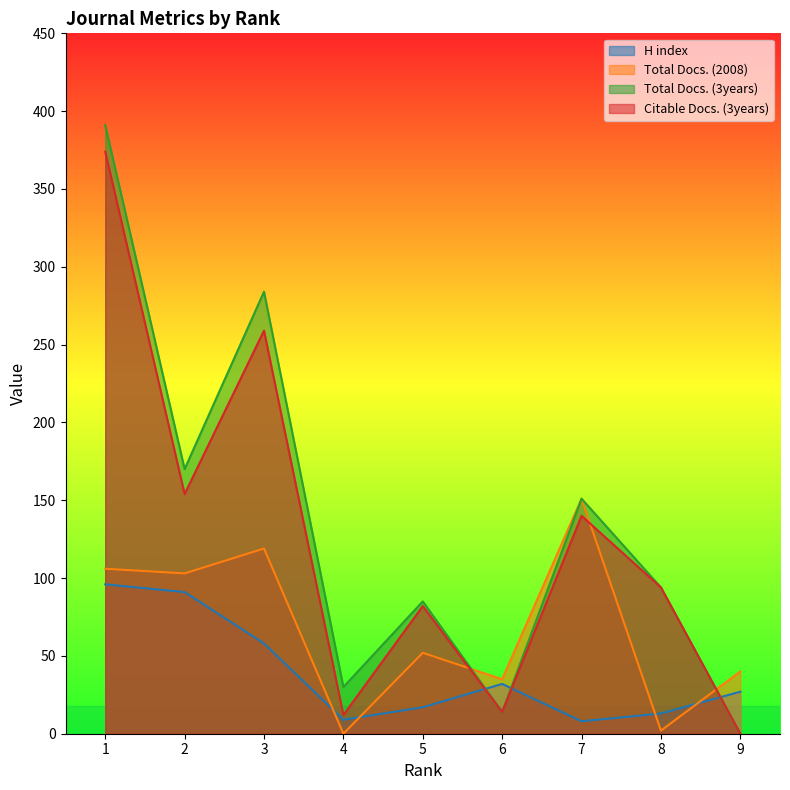

Does the chart display data point markers on the line(s)?

No